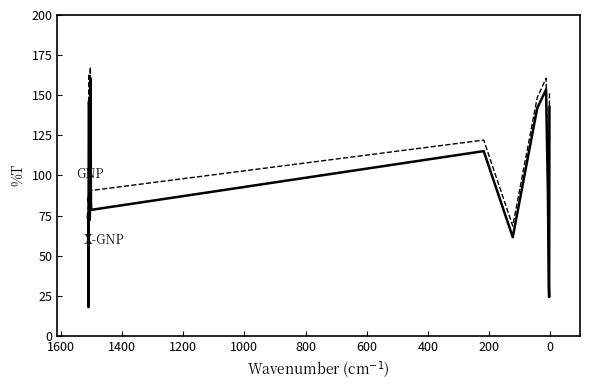

Does the chart have visible grid lines?

No